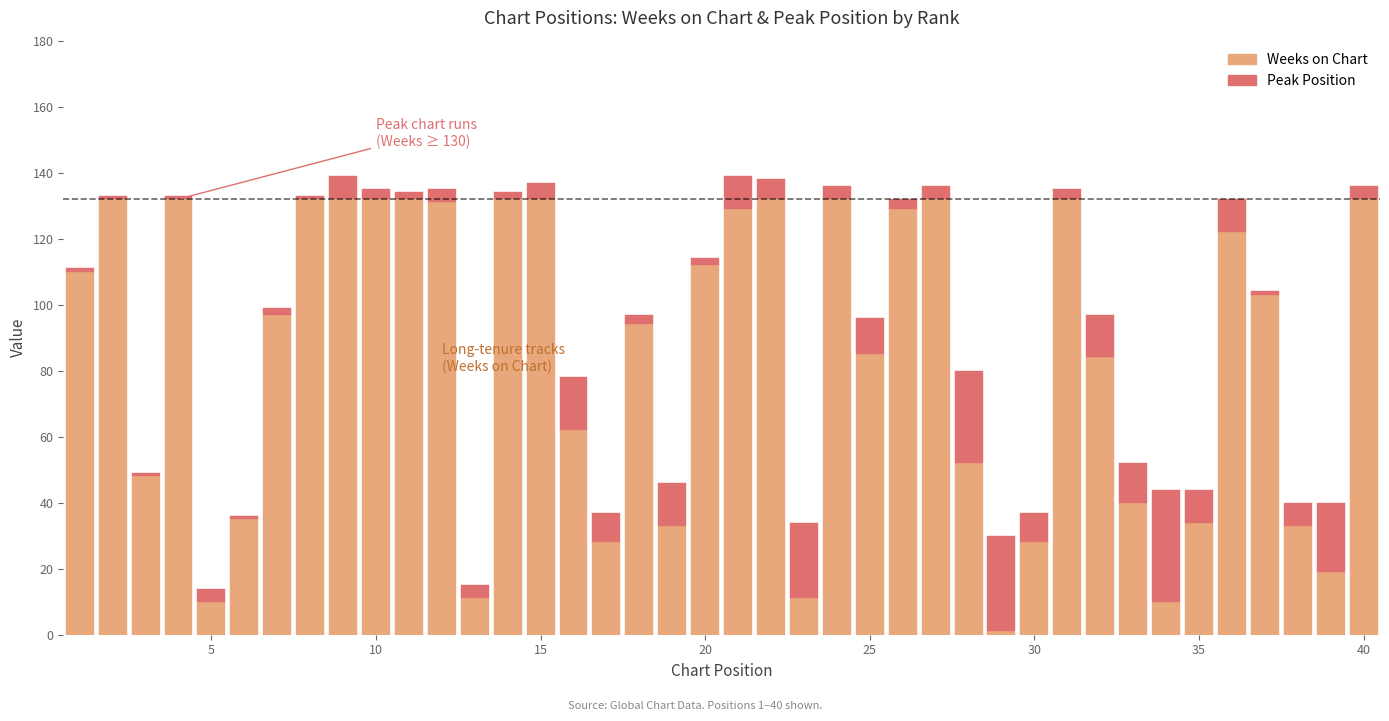

What is the sum of all Weeks on Chart values?

3367